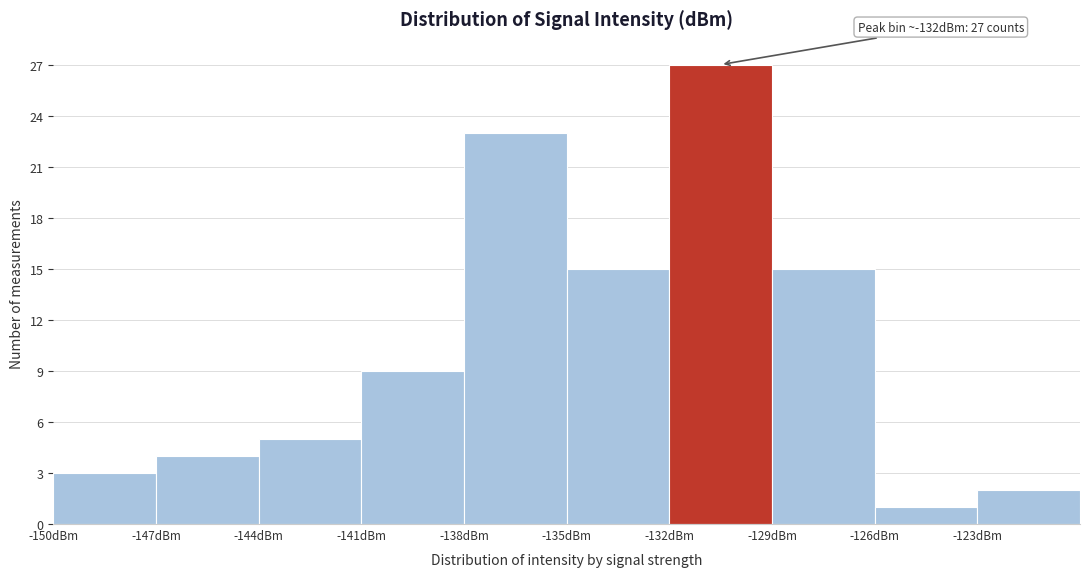

Which range on the x-axis has the tallest bar?

-132 to -129